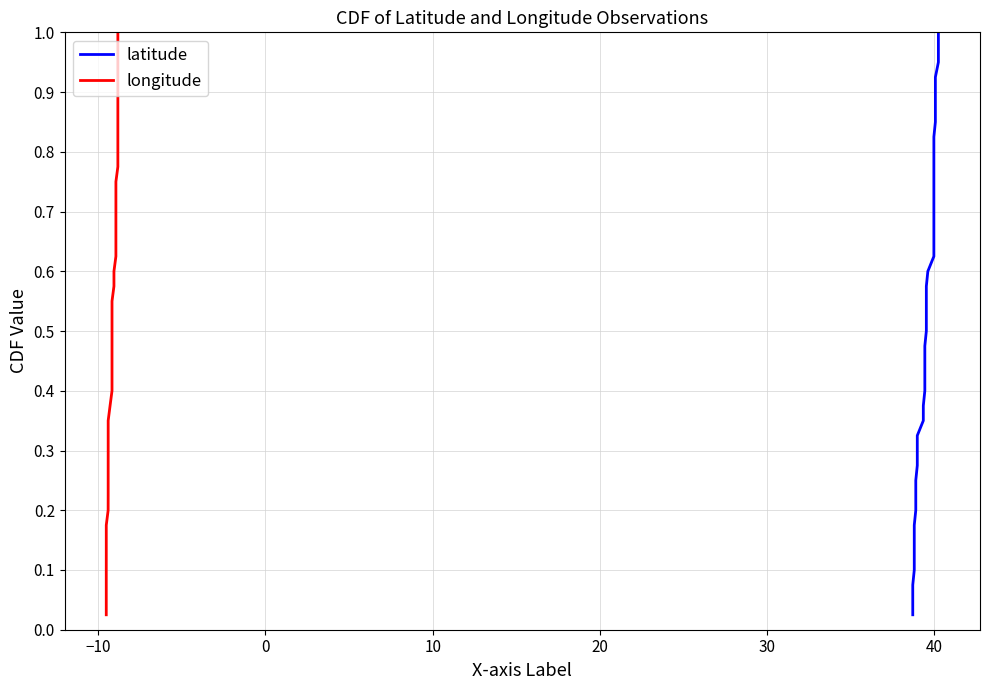

What are all the series names shown in the legend?

latitude, longitude